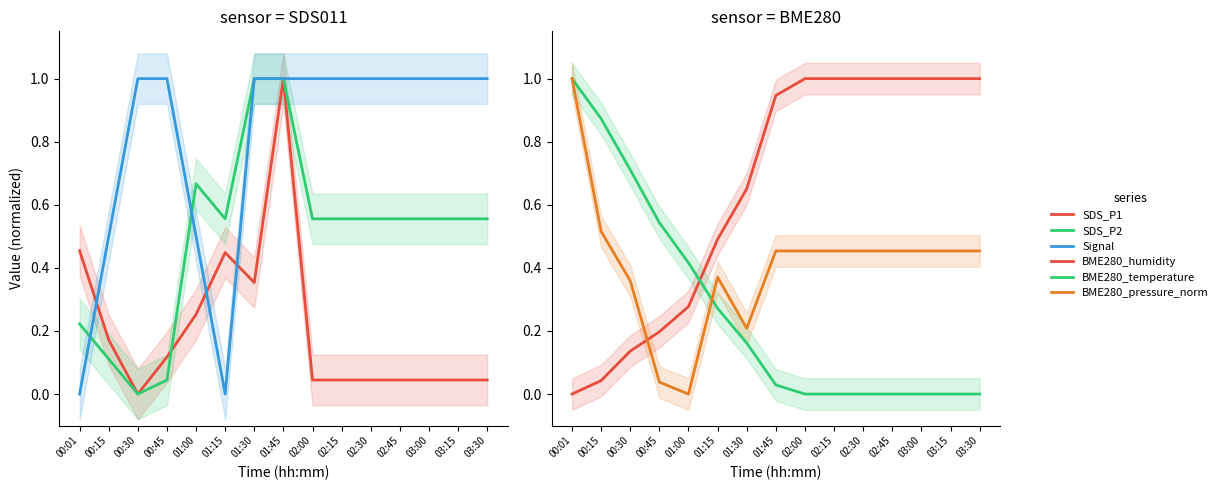

True or false: BME280_pressure_norm has a value of 0.6 at 01:15.

False